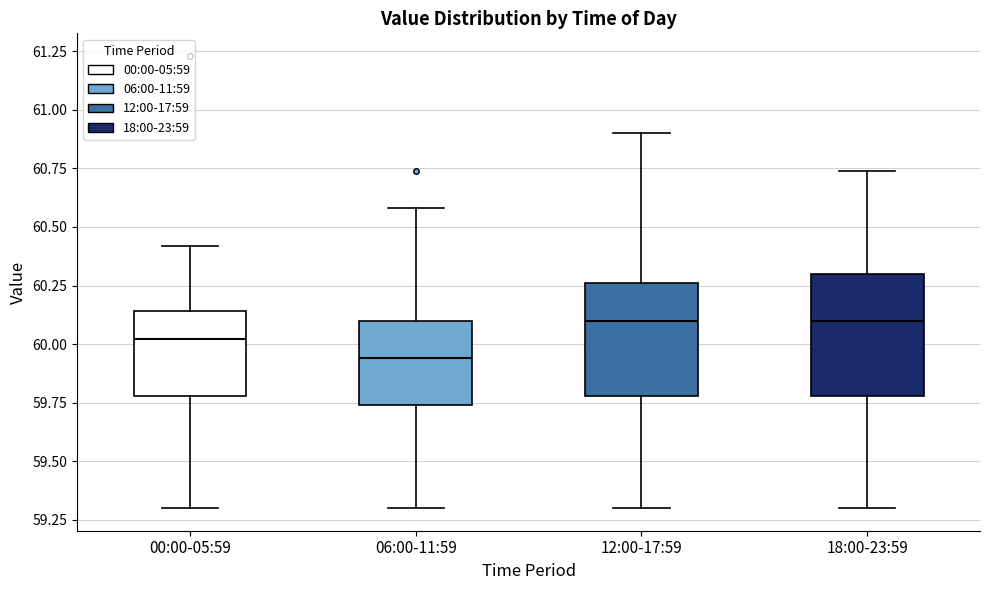

Where does the median line of the box for 12:00-17:59 sit on the y-axis? The values are not printed on the chart, so give them approximately, as read against the axis.

60.10